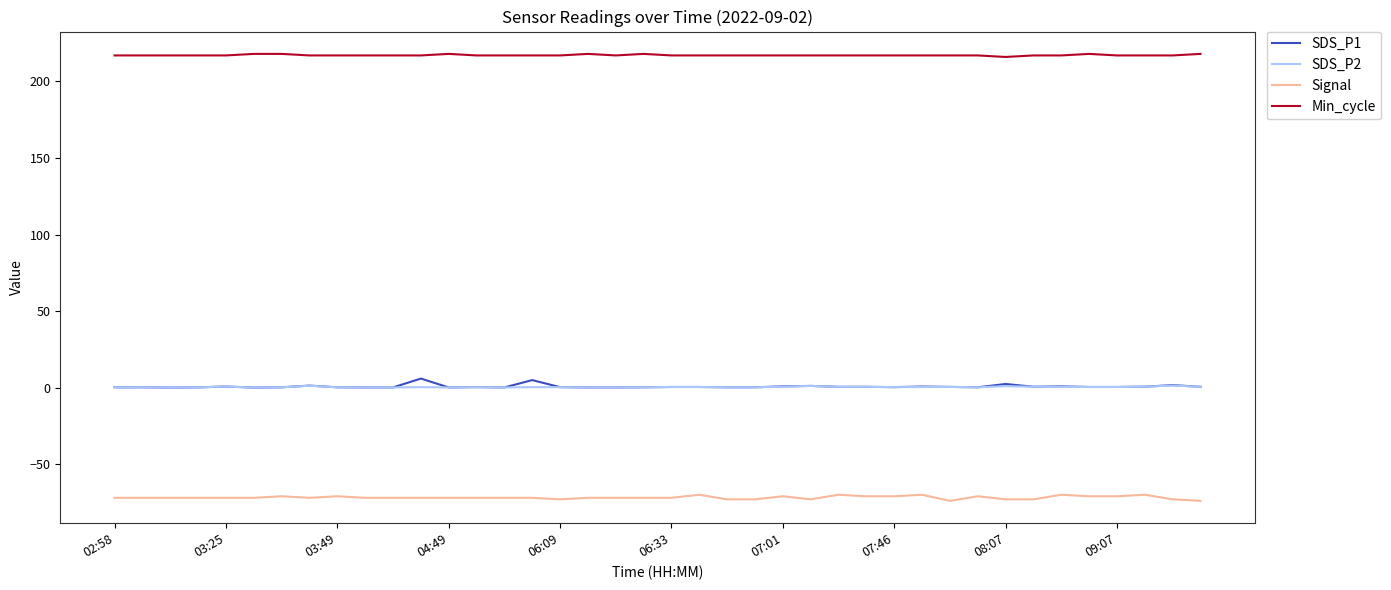

What is the greatest value displayed?

218.0